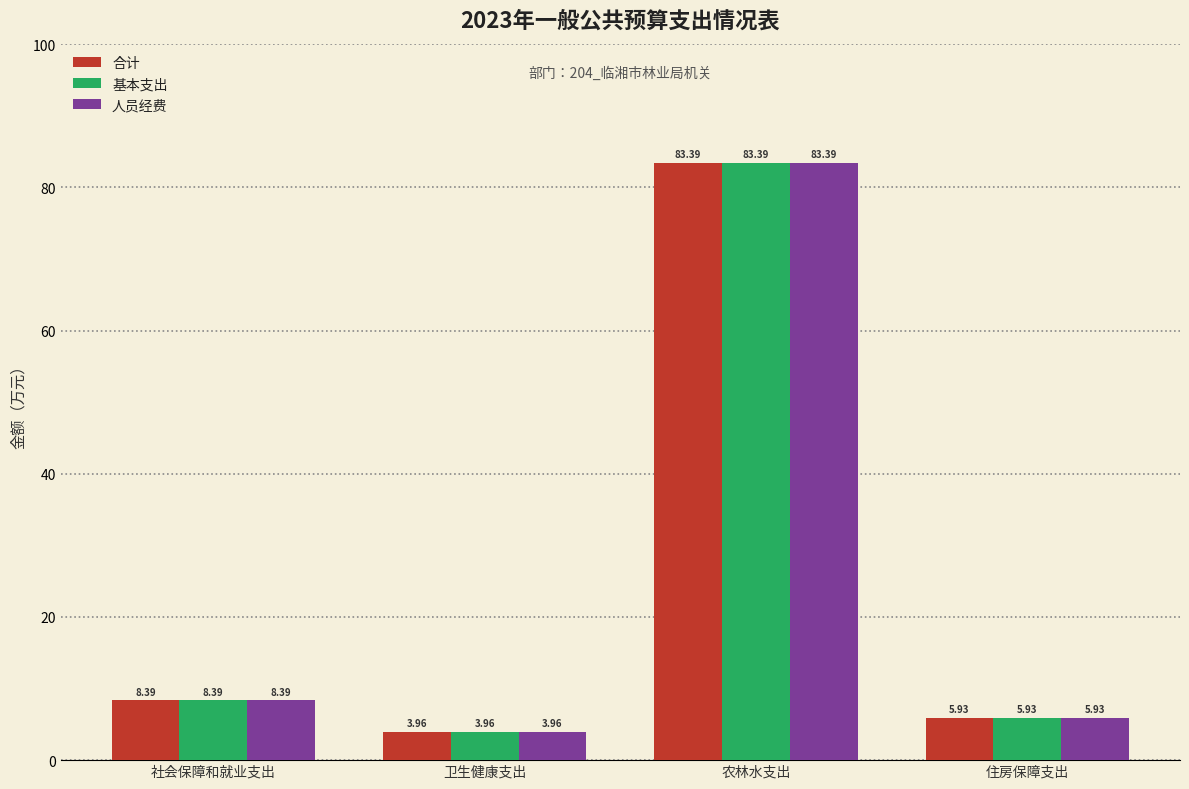

Are the bars horizontal?

No